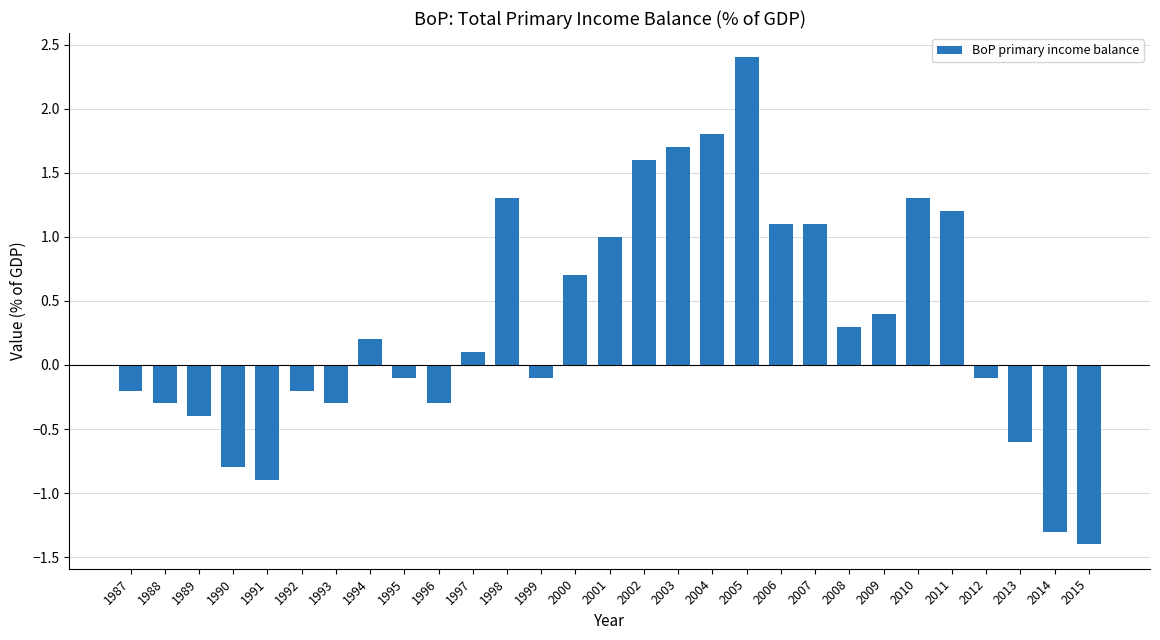

Reading left to right, extract all data points from this chart.

-0.2	-0.3	-0.4	-0.8	-0.9	-0.2	-0.3	0.2	-0.1	-0.3	0.1	1.3	-0.1	0.7	1.0	1.6	1.7	1.8	2.4	1.1	1.1	0.3	0.4	1.3	1.2	-0.1	-0.6	-1.3	-1.4